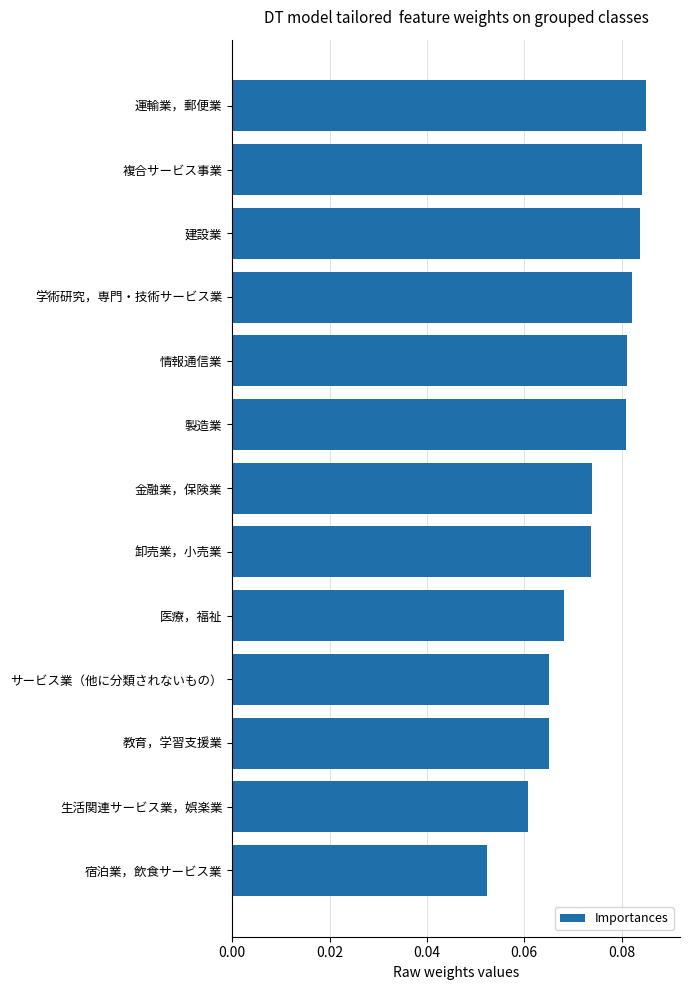

Which category has the lowest value across all series?

宿泊業，飲食サービス業